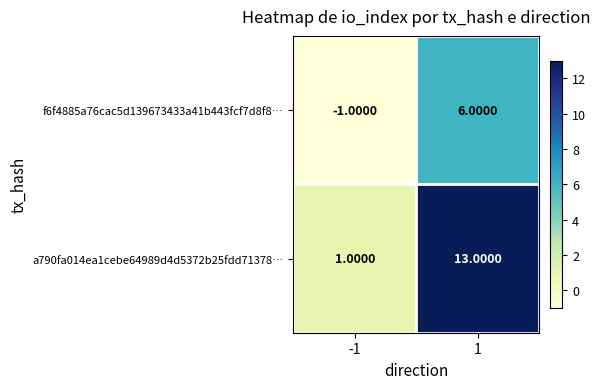

How many series are shown in this chart?

2